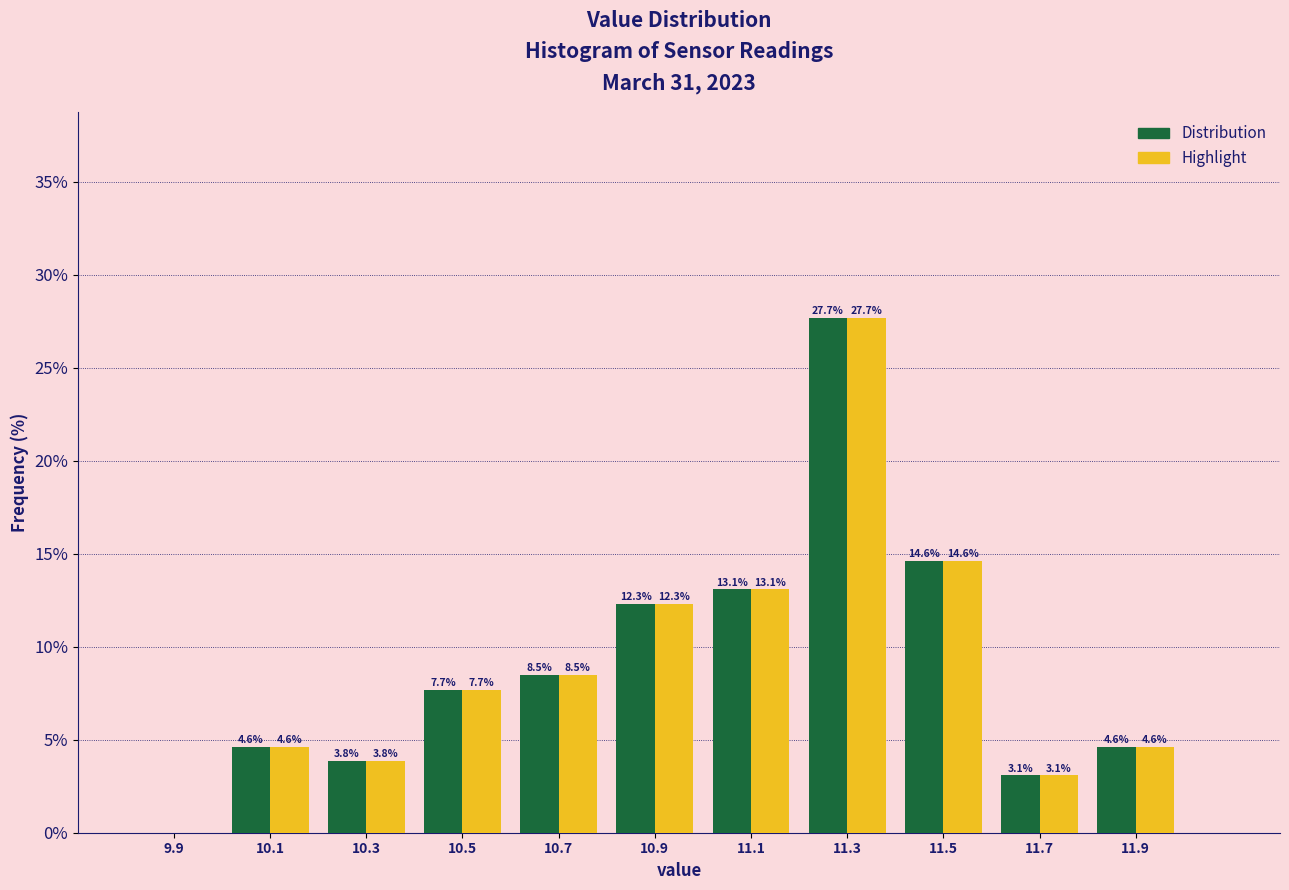

In the Highlight series, which range on the x-axis has the tallest bar?

11.2 to 11.4